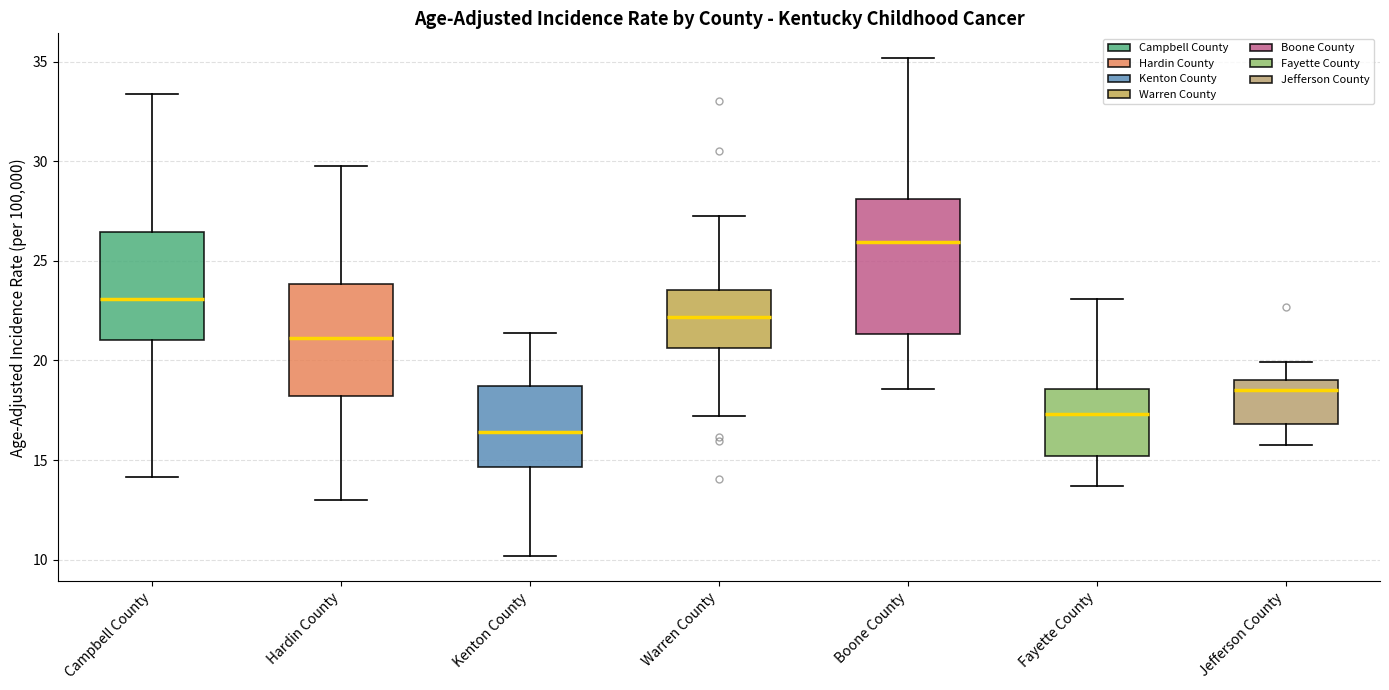

Which box has the lowest median line?

Kenton County